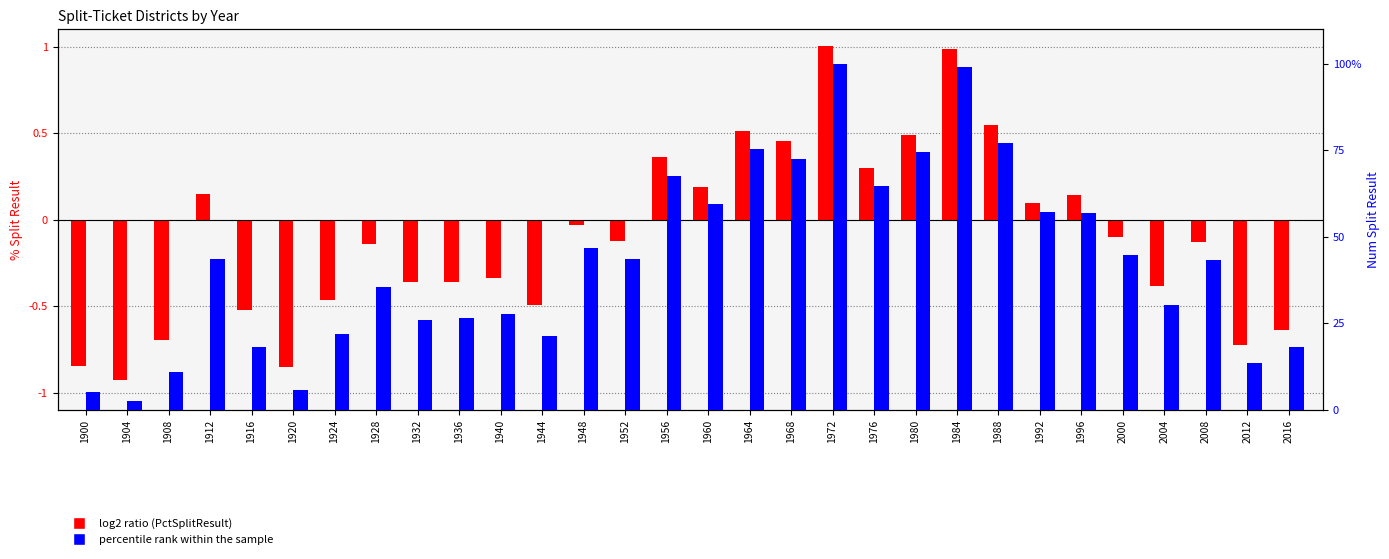

Which series changed the most between 1960 and 1968?

log2 ratio (PctSplitResult)